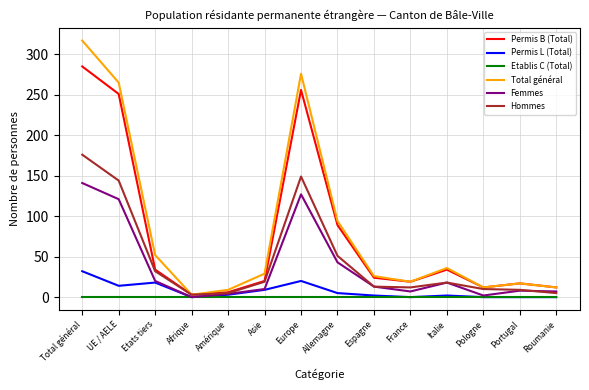

How many interior local valleys does the Femmes series have?

3